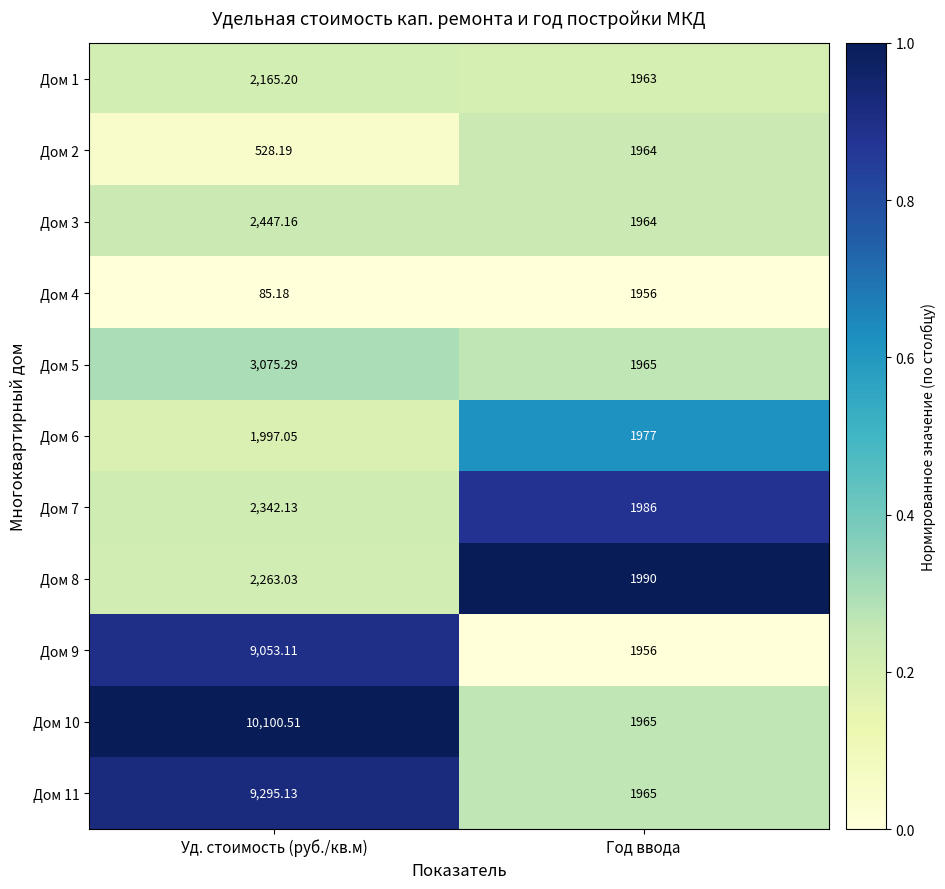

Is the value of Дом 4 at Уд. стоимость (руб./кв.м) greater than the value of Дом 10 at Уд. стоимость (руб./кв.м)?

No